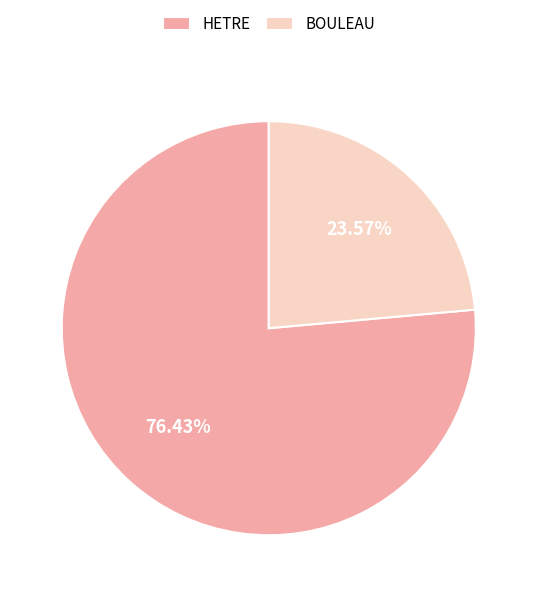

Between BOULEAU and HETRE, which is larger?

HETRE